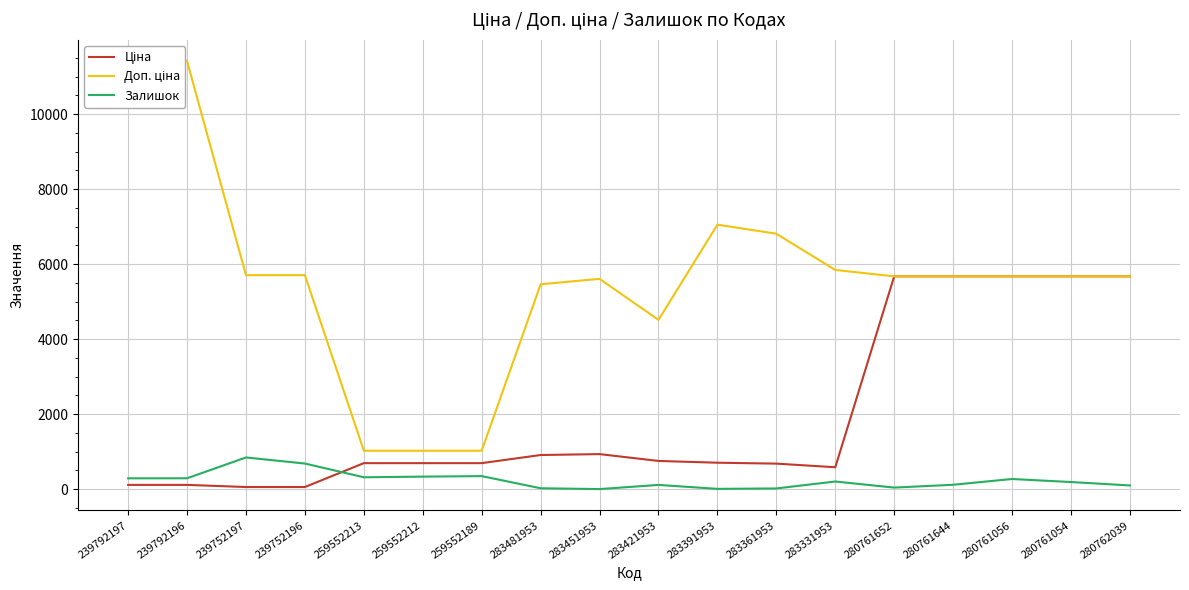

Reading left to right, extract all data points from this chart.

Ціна: 114.1	114.1	57.0	57.0	693.7	693.7	693.7	910.4	934.5	752.2	705.1	681.0	584.4	5673.8	5673.8	5673.8	5673.8	5673.8
Доп. ціна: 11410.0	11410.0	5705.0	5705.0	1024.6	1024.6	1024.6	5462.3	5607.2	4513.3	7051.3	6809.8	5843.9	5673.8	5673.8	5673.8	5673.8	5673.8
Залишок: 289.0	290.0	845.0	683.0	317.0	334.0	348.0	24.0	2.0	113.0	8.0	19.0	204.0	42.0	117.0	271.0	190.0	99.0